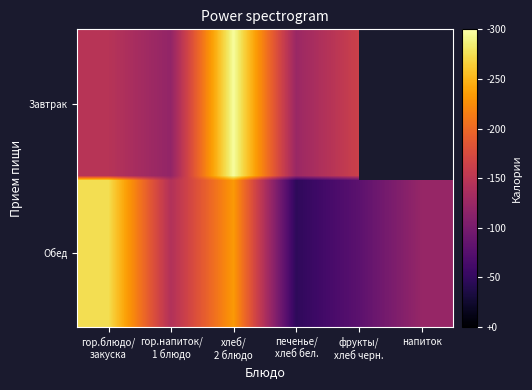

Which label corresponds to the largest value in the chart?

гор.блюдо/
закуска